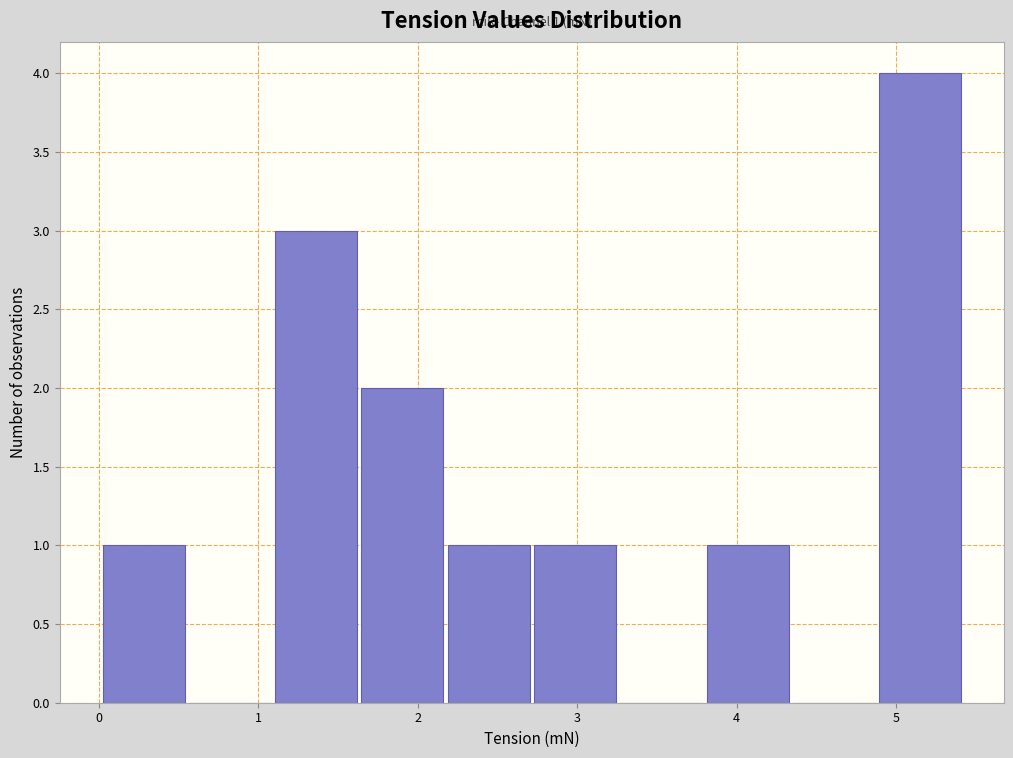

Over which range of the x-axis is the bar tallest?

4.9 to 5.4